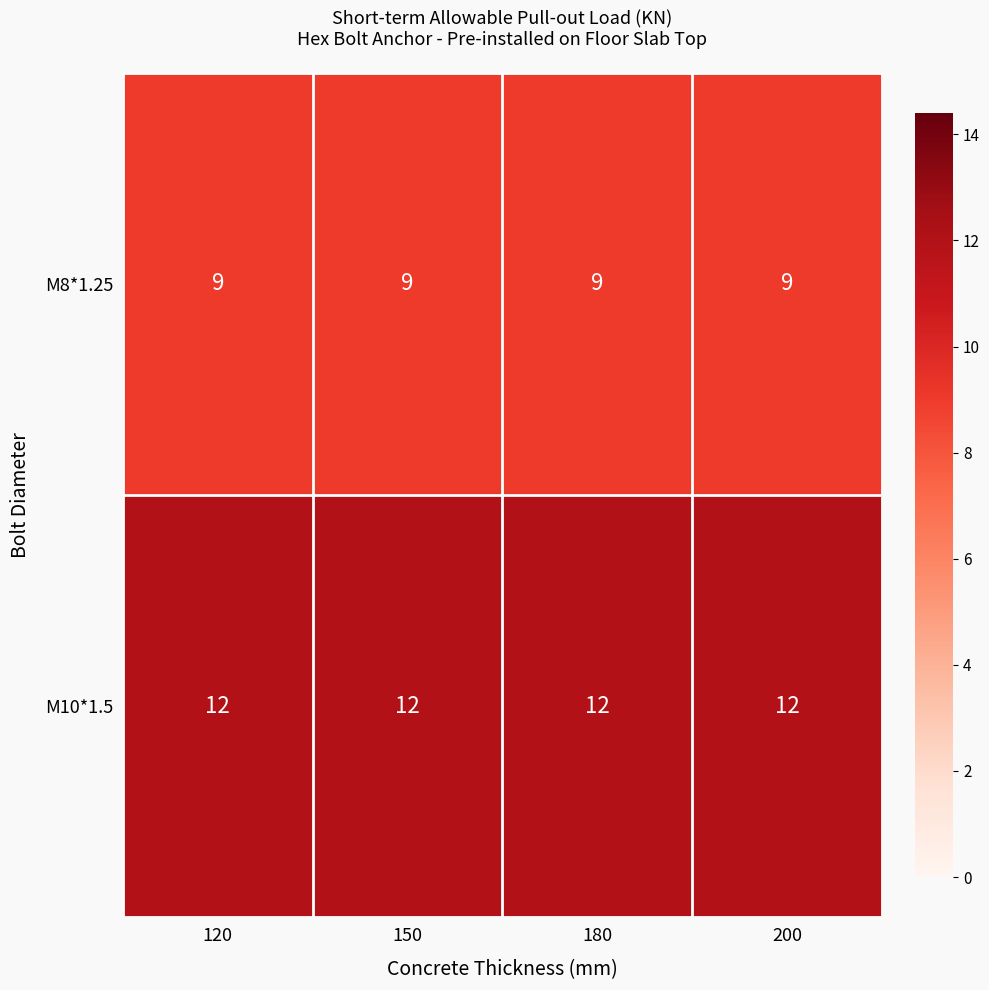

Which series has the largest total across all categories?

M10*1.5